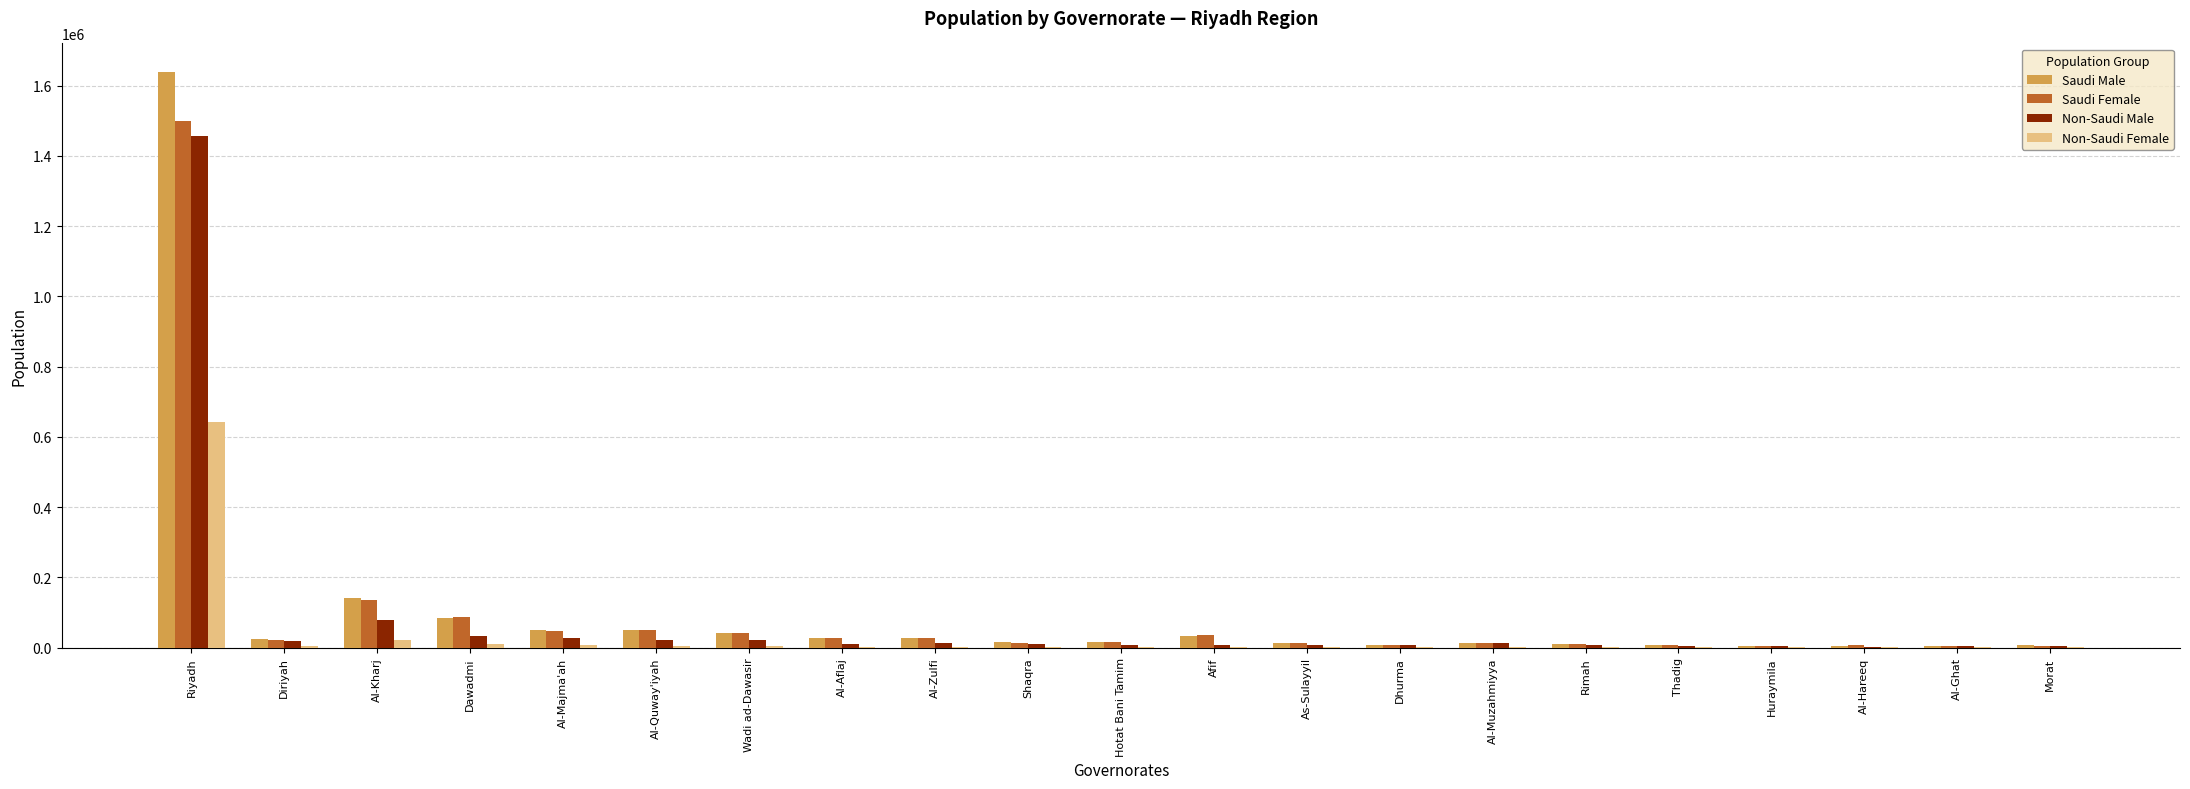

At which category is the sum across all series the highest?

Riyadh